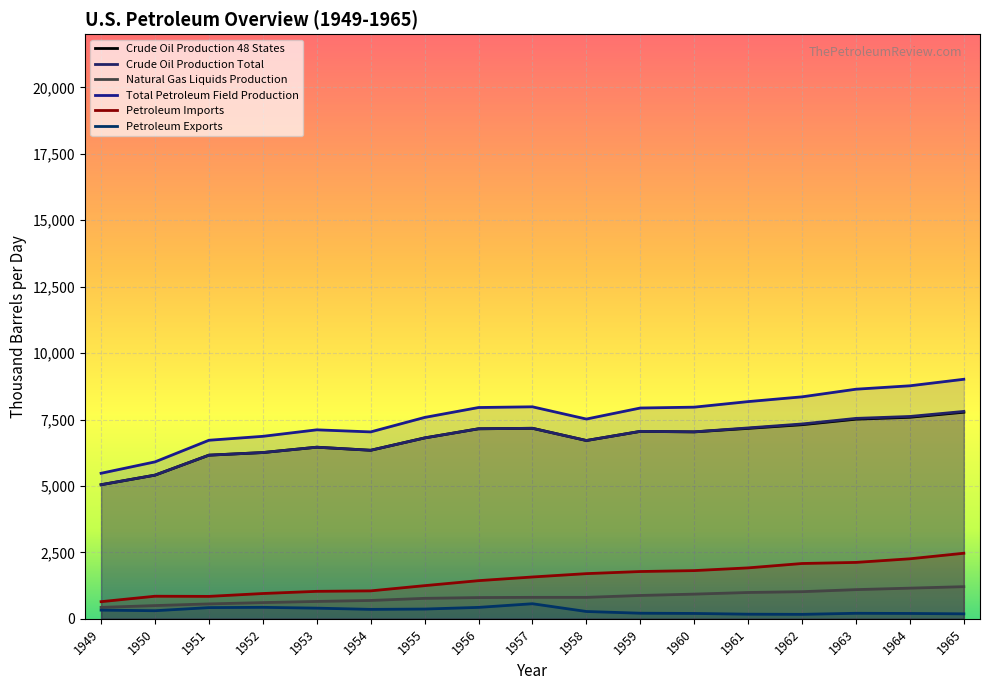

True or false: Total Petroleum Field Production and Crude Oil Production Total intersect in this chart.

False